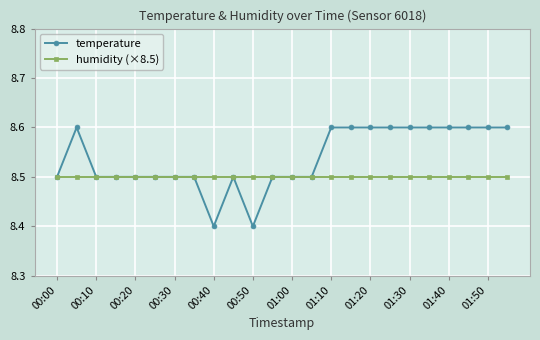

Rank the series by their average value, from highest to lowest.

temperature, humidity (×8.5)